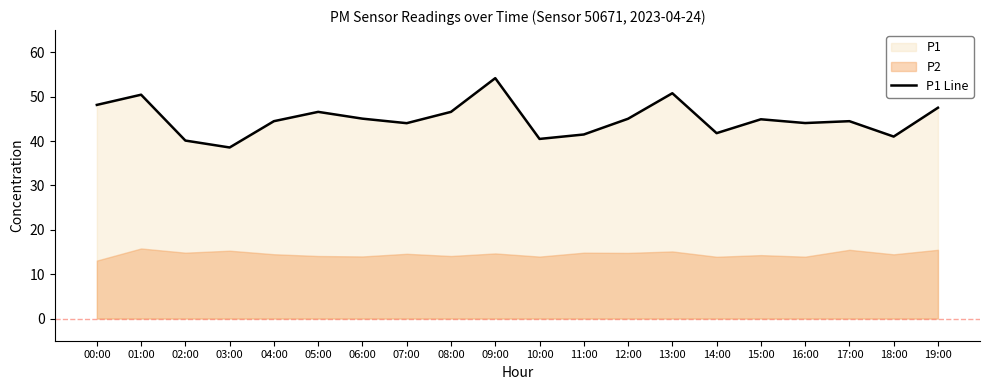

What is the change in value from 09:00 to 15:00?

-9.3